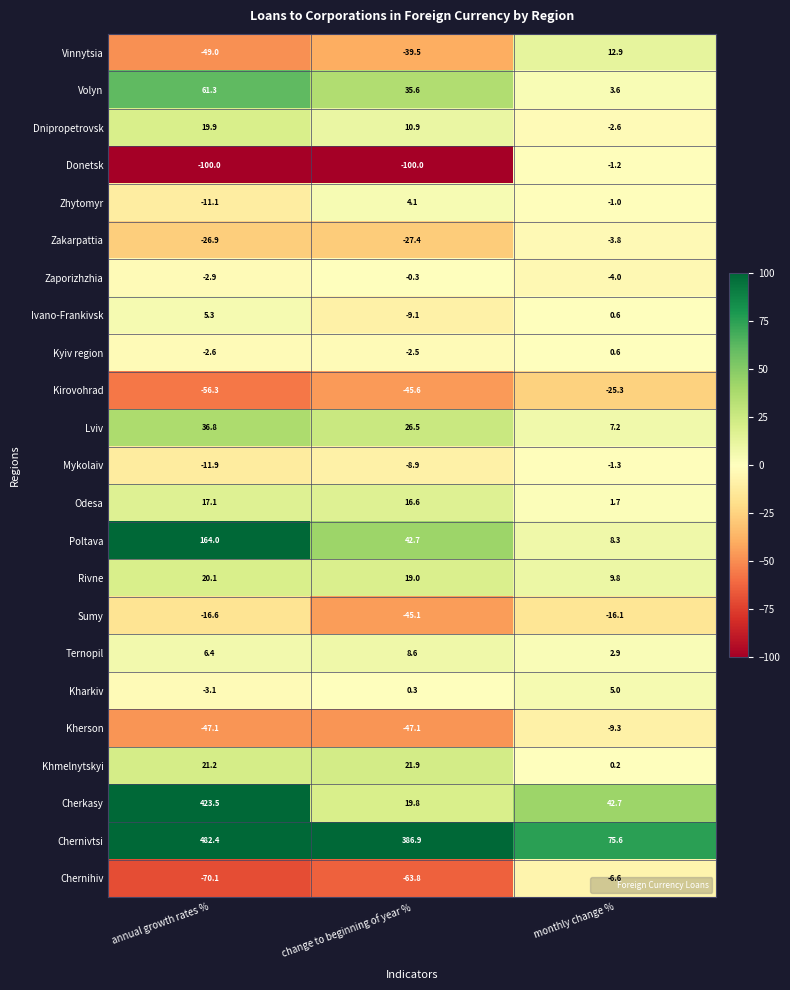

Rank the series by their maximum value, from lowest to highest.

Kirovohrad, Sumy, Kherson, Chernihiv, Zakarpattia, Mykolaiv, Donetsk, Zaporizhzhia, Kyiv region, Zhytomyr, Kharkiv, Ivano-Frankivsk, Ternopil, Vinnytsia, Odesa, Dnipropetrovsk, Rivne, Khmelnytskyi, Lviv, Volyn, Poltava, Cherkasy, Chernivtsi